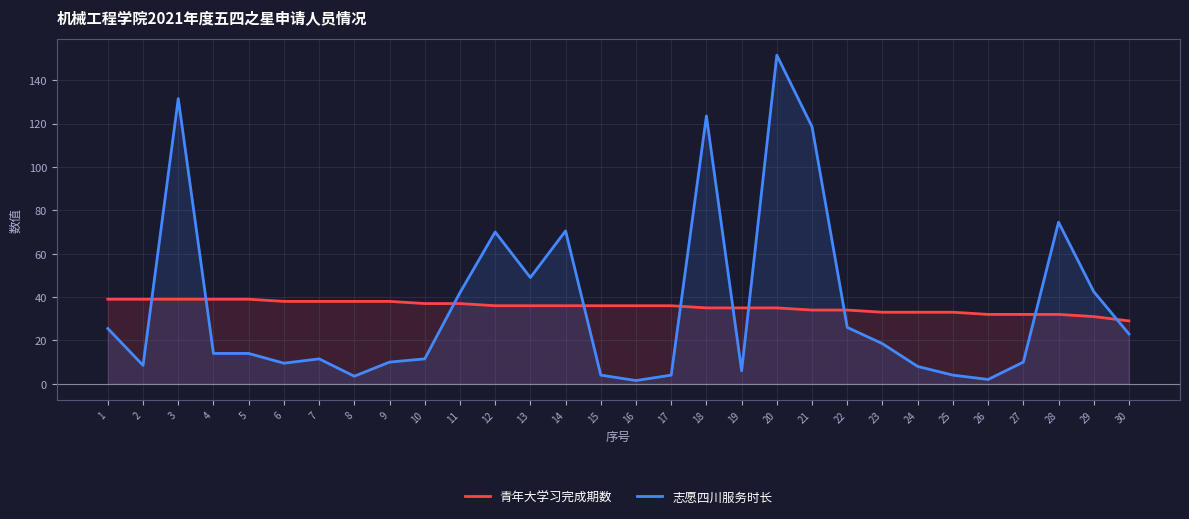

What is the average value of the 志愿四川服务时长 series?

36.3